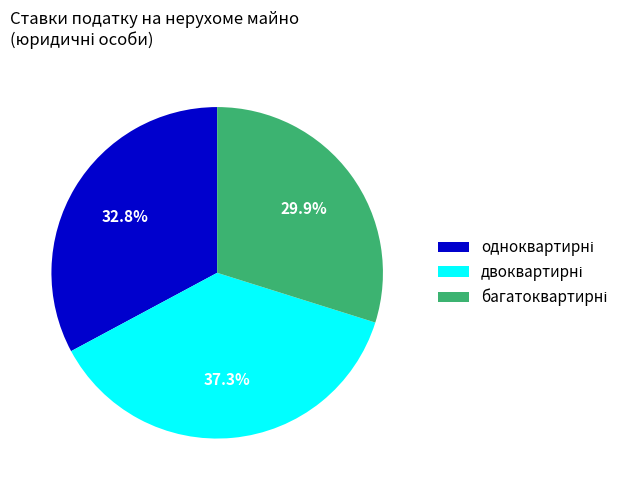

Does any single category account for the majority?

No